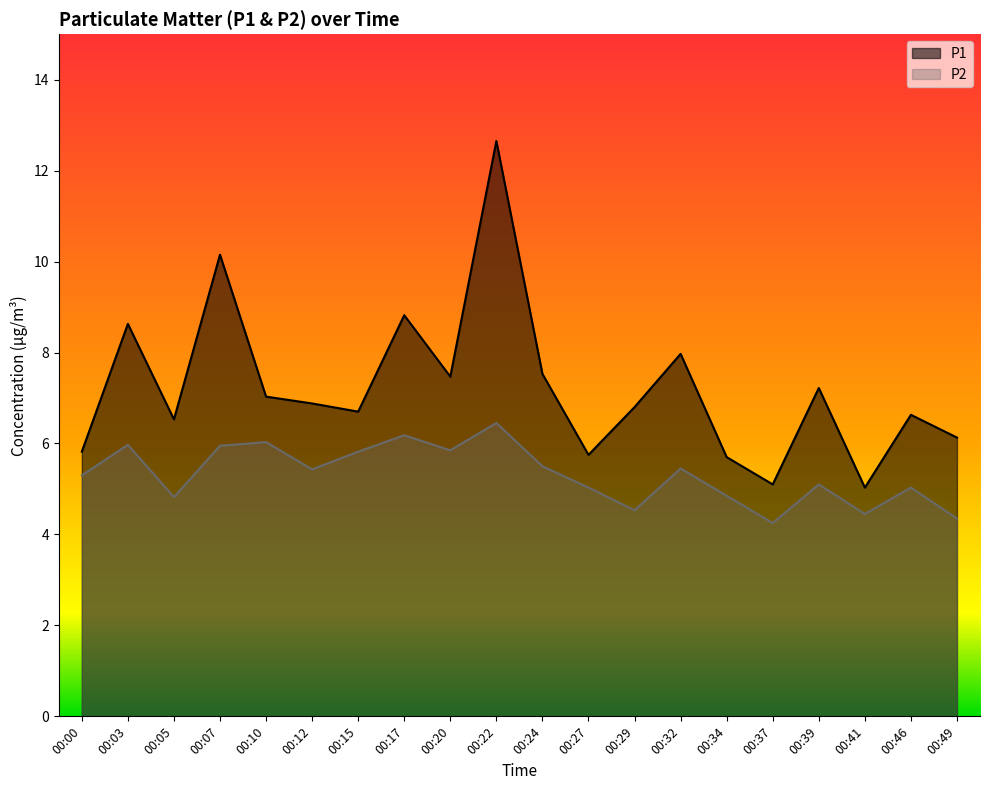

True or false: P2 and P1 cross at least once.

False